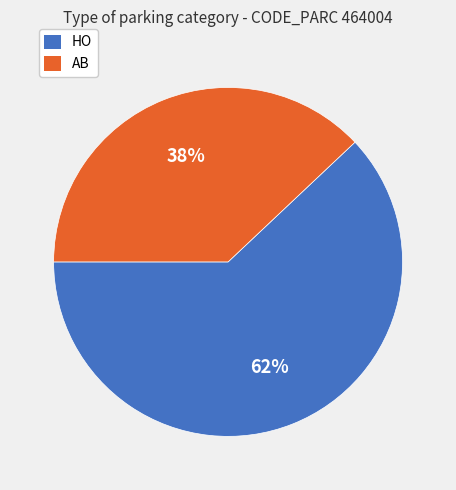

To the nearest percent, what portion does HO represent?

62%